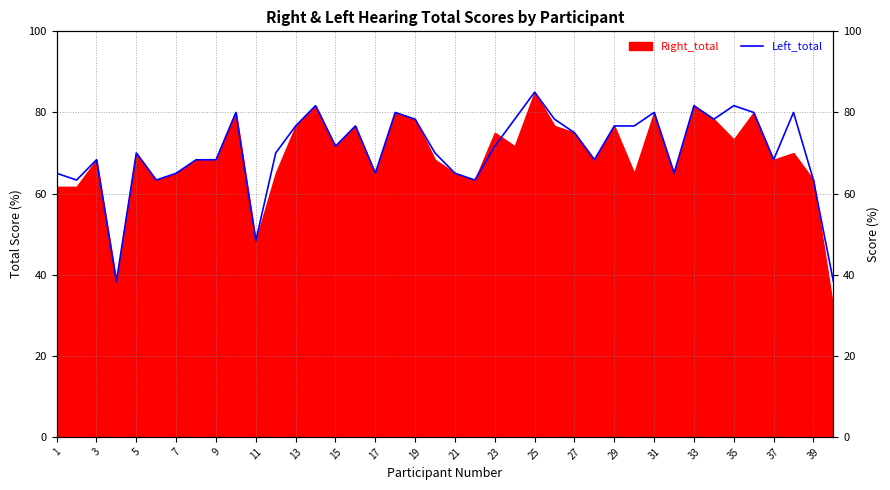

What is the greatest value displayed?

85.0